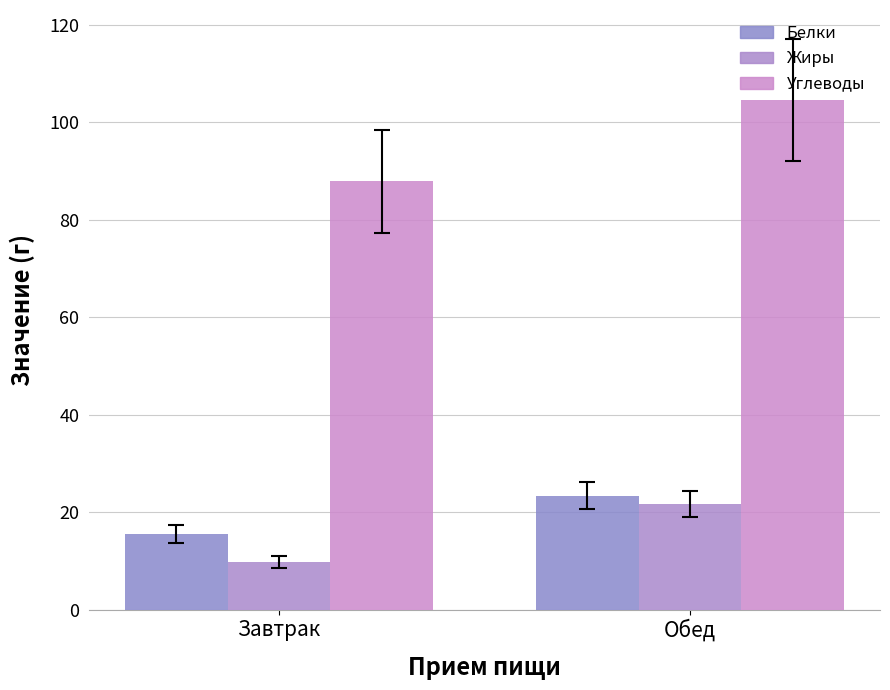

What are all the series names shown in the legend?

Белки, Жиры, Углеводы